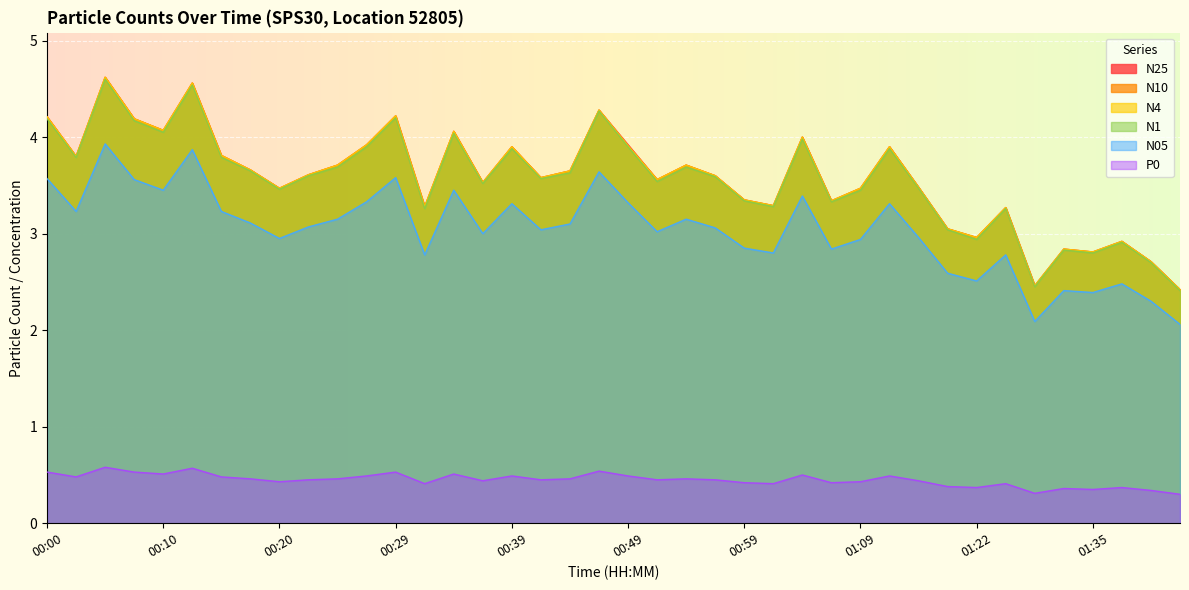

Does the chart display data point markers on the line(s)?

No